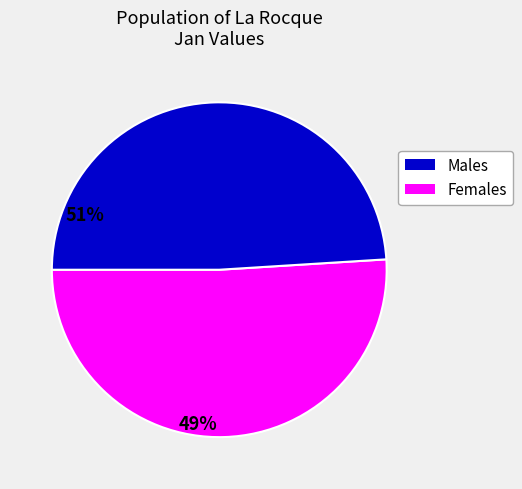

Is there any slice that represents more than half of the pie?

Yes